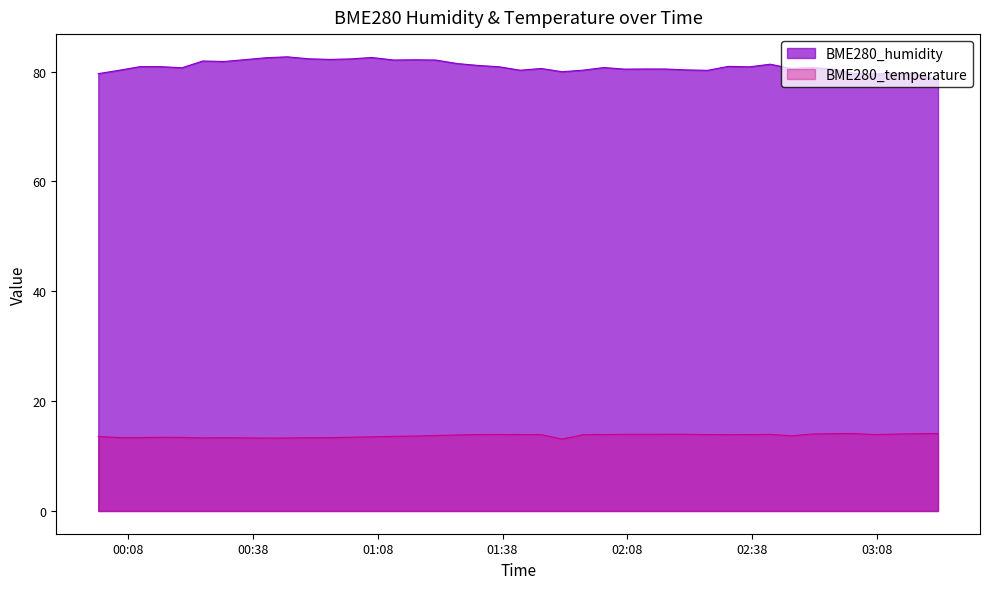

List the series in order of their overall mean, lowest first.

BME280_temperature, BME280_humidity